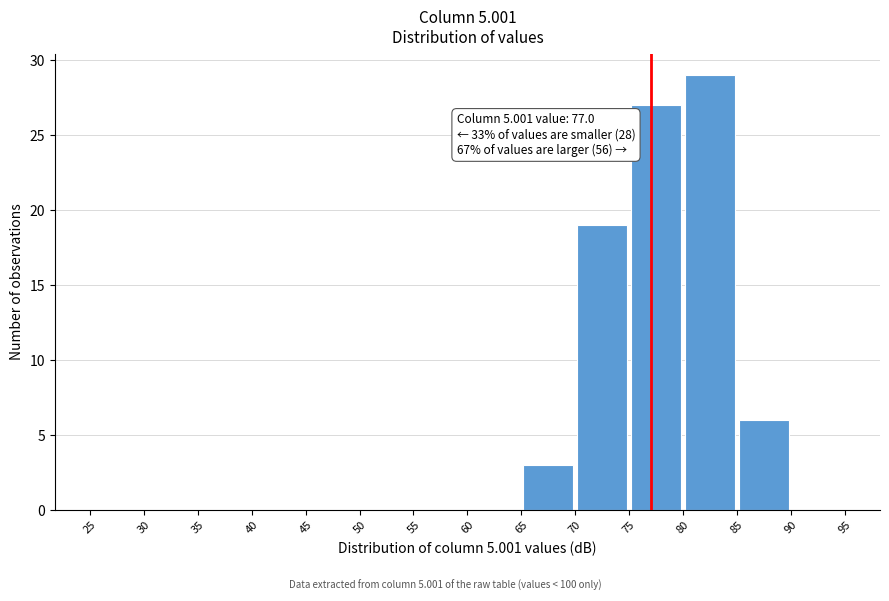

Over which range of the x-axis is the bar tallest?

80 to 85